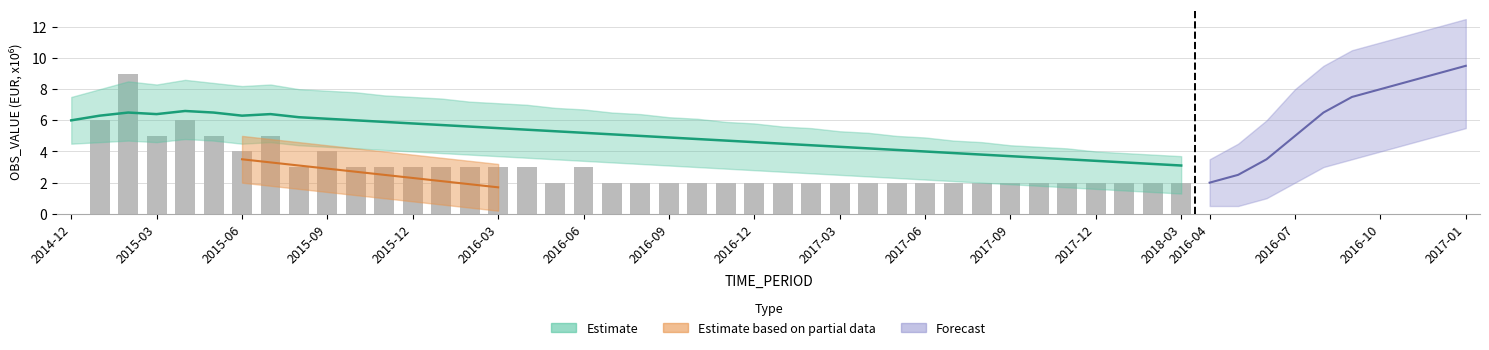

What is the sum of the UNIT_MULT values at 2015-09 and 2017-06?

12